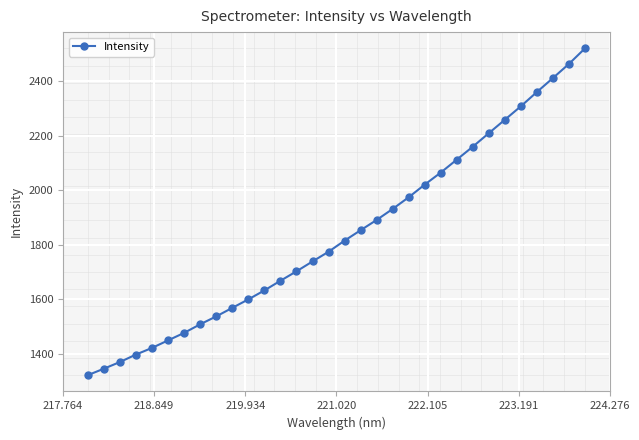

True or false: the data has more than 2 interior local peaks.

False